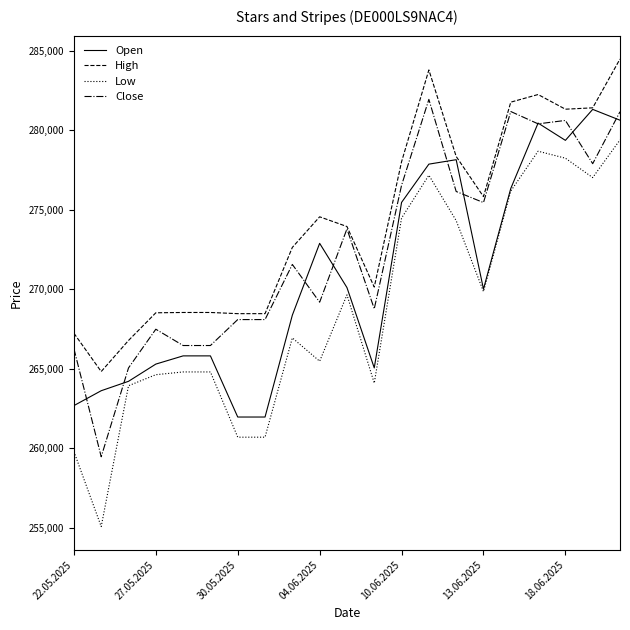

Is this an area chart (filled region under the line)?

No